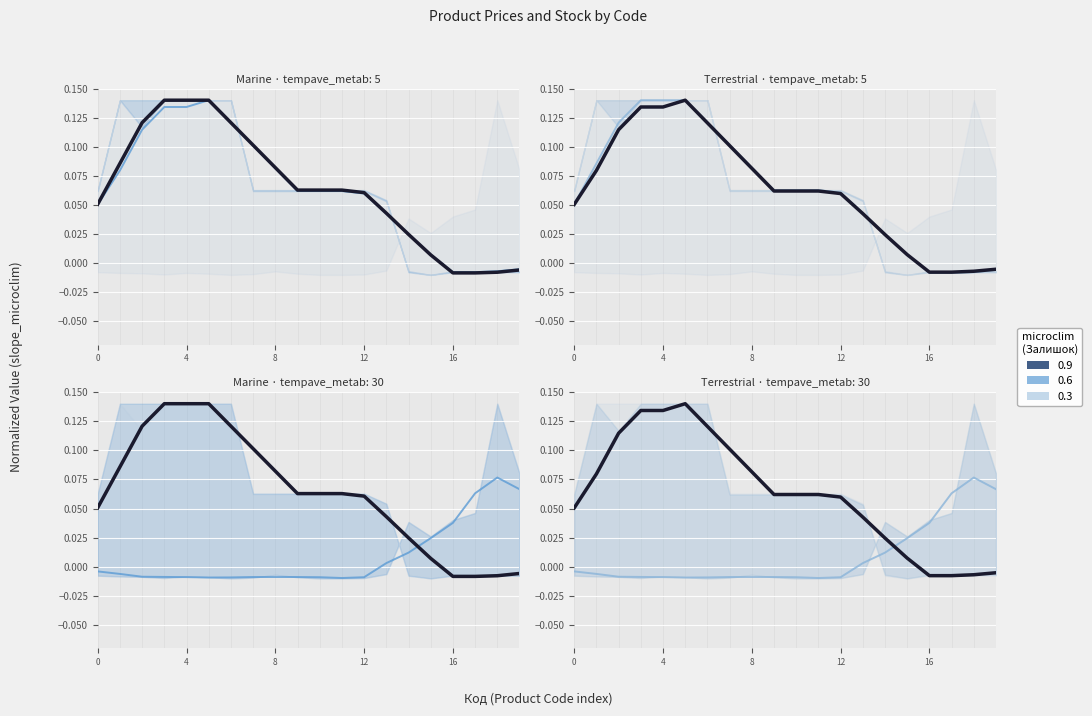

Is it true that Доп. ціна (trend) equals 0.0 at 16?

True